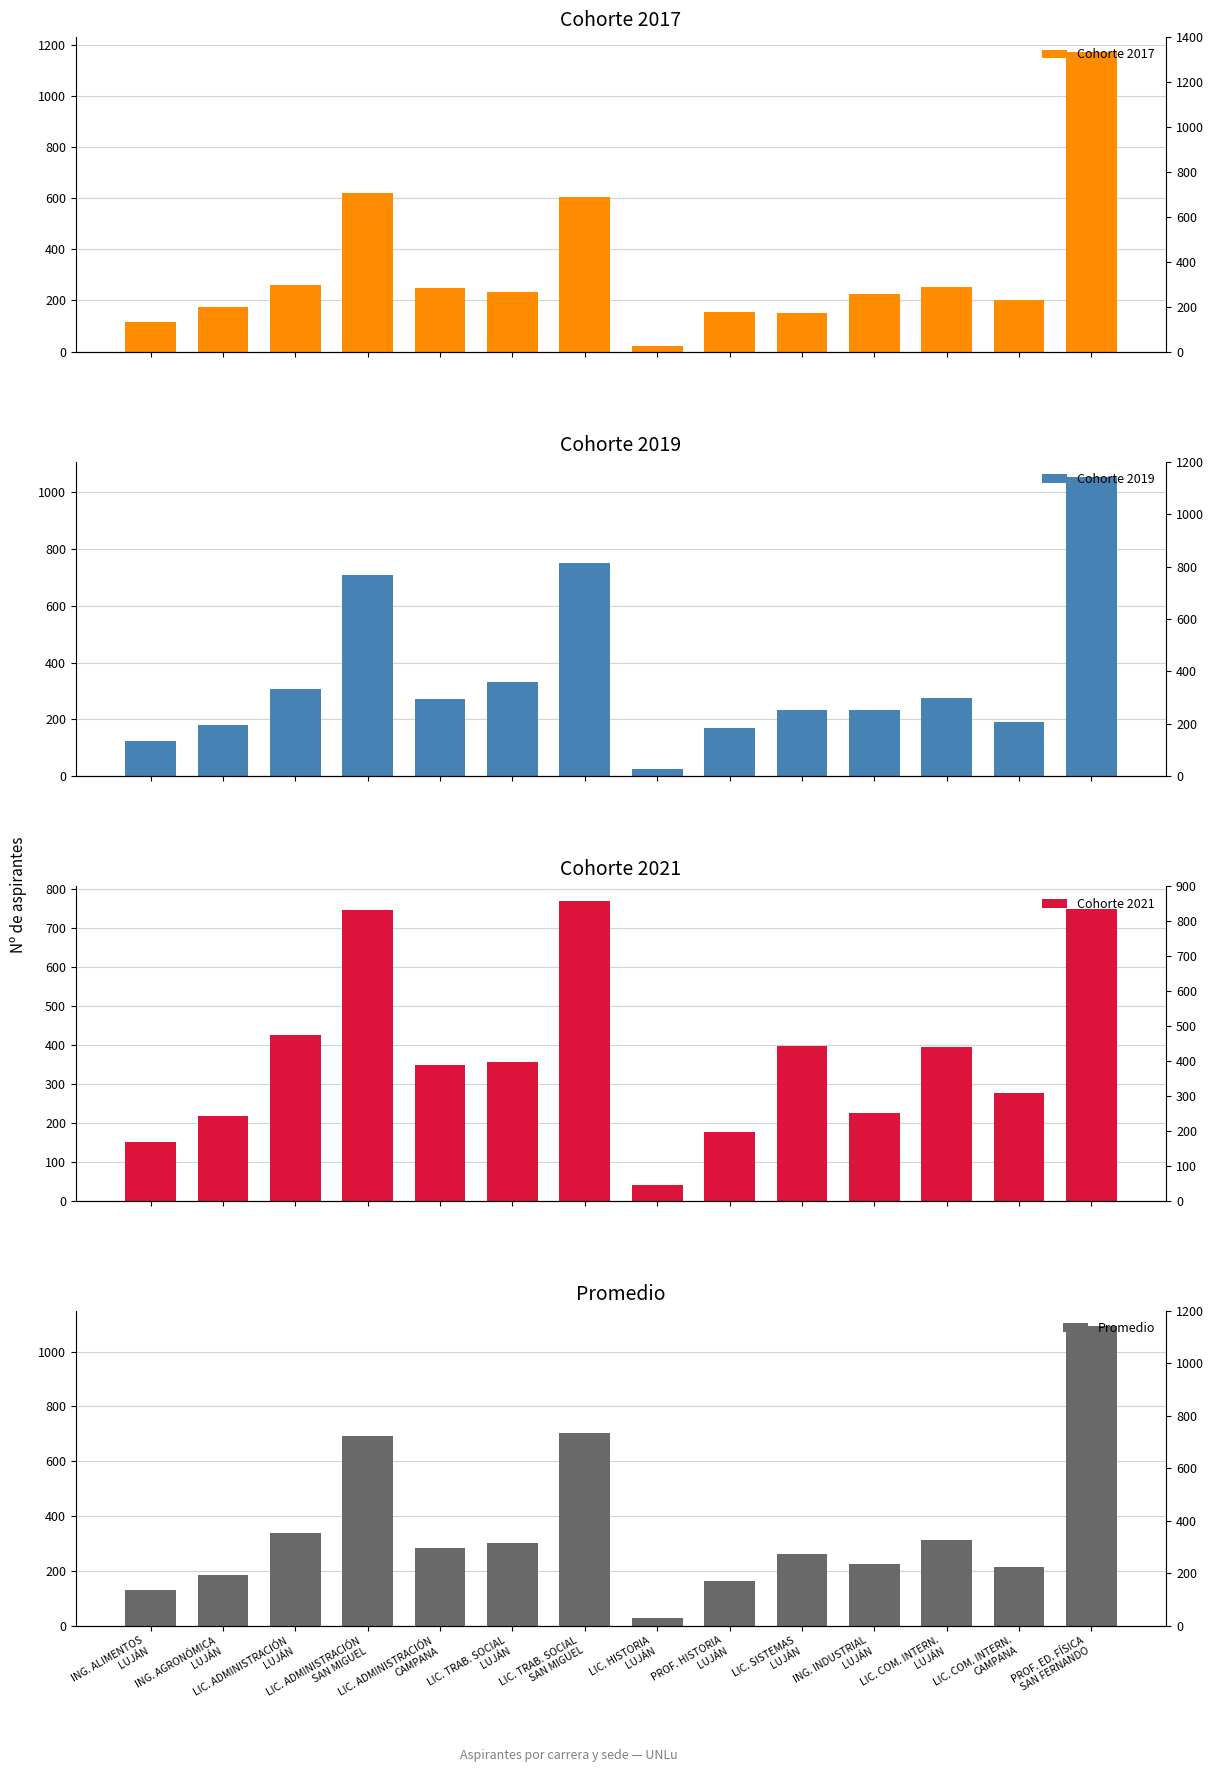

Reading right to left, what are all the values shown in this chart?

Cohorte 2017: 1171.0	203.0	252.0	226.0	152.0	155.0	24.0	605.0	232.0	248.0	619.0	259.0	176.0	115.0
Cohorte 2019: 1054.0	190.0	276.0	232.0	234.0	170.0	24.0	751.0	333.0	271.0	707.0	308.0	182.0	124.0
Cohorte 2021: 749.0	278.0	395.0	225.0	397.0	176.0	42.0	769.0	357.0	348.0	748.0	426.0	218.0	152.0
Promedio: 1093.6	214.6	312.6	225.2	260.2	163.0	28.6	703.0	302.4	283.0	690.4	336.0	186.0	129.2